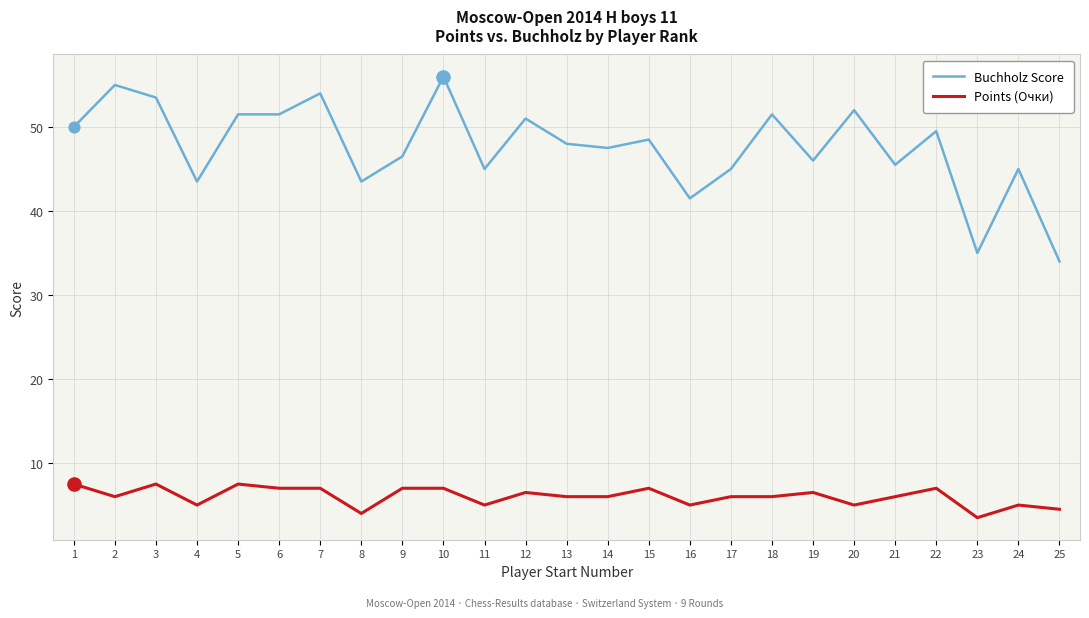

Which series has the widest spread of values?

Buchholz Score